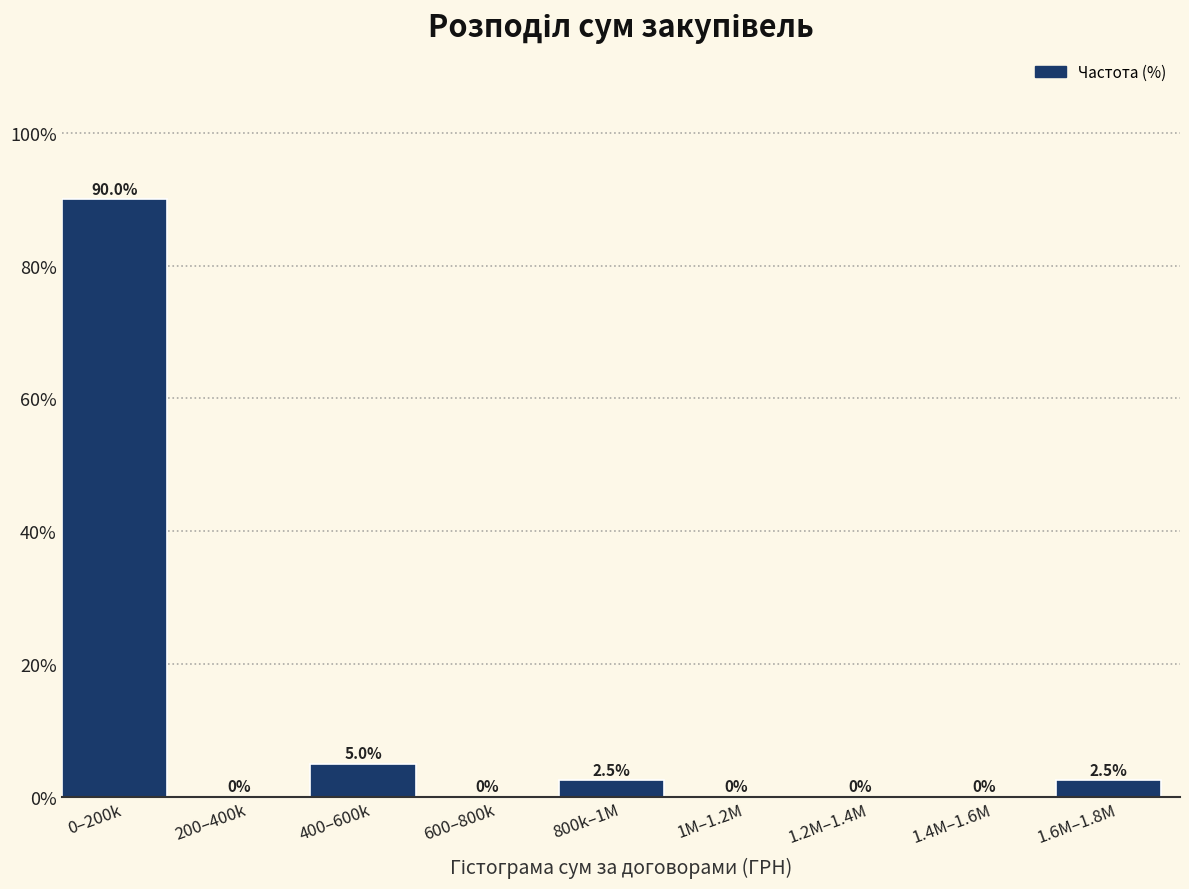

Reading right to left, what are all the values shown in this chart?

1.6M–1.8M=2.5	1.4M–1.6M=0.0	1.2M–1.4M=0.0	1M–1.2M=0.0	800k–1M=2.5	600–800k=0.0	400–600k=5.0	200–400k=0.0	0–200k=90.0